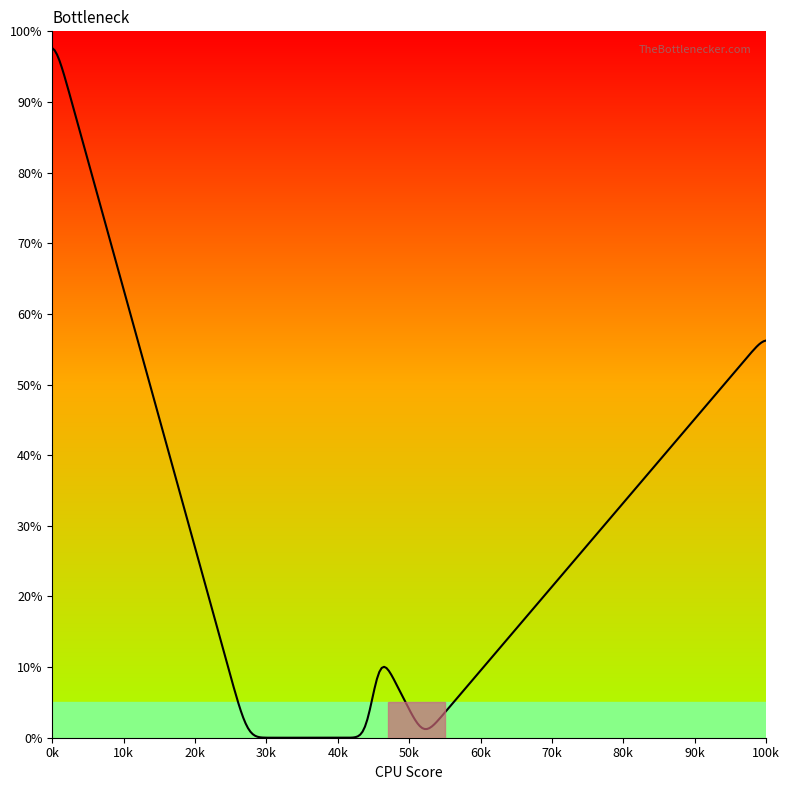

What is the difference between the maximum and minimum values?

97.6